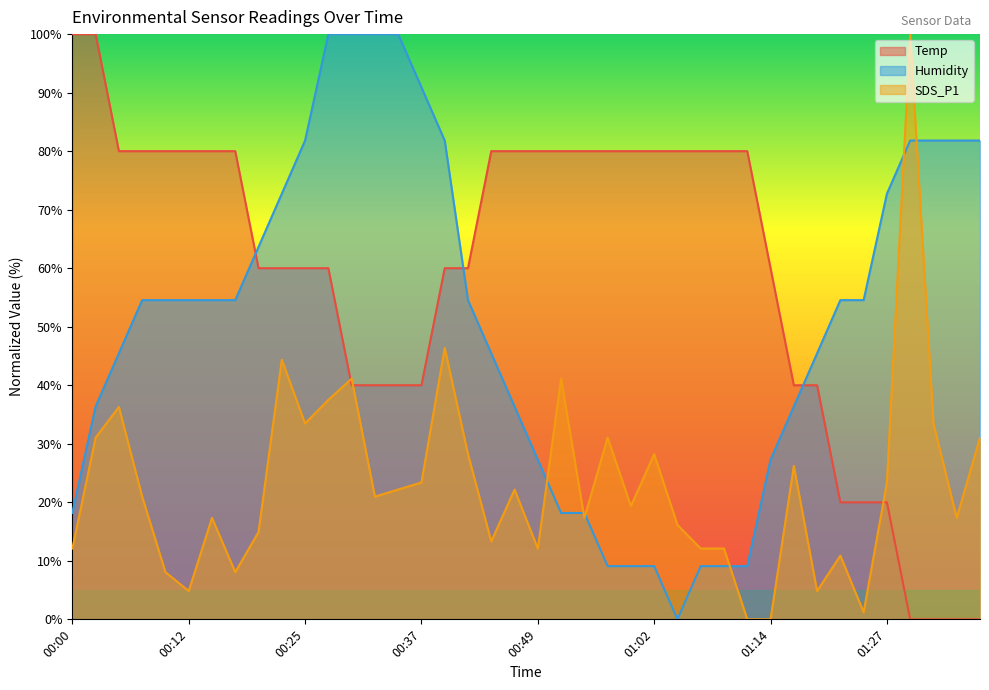

Between 00:59 and 01:37, which series saw the biggest shift?

Temp